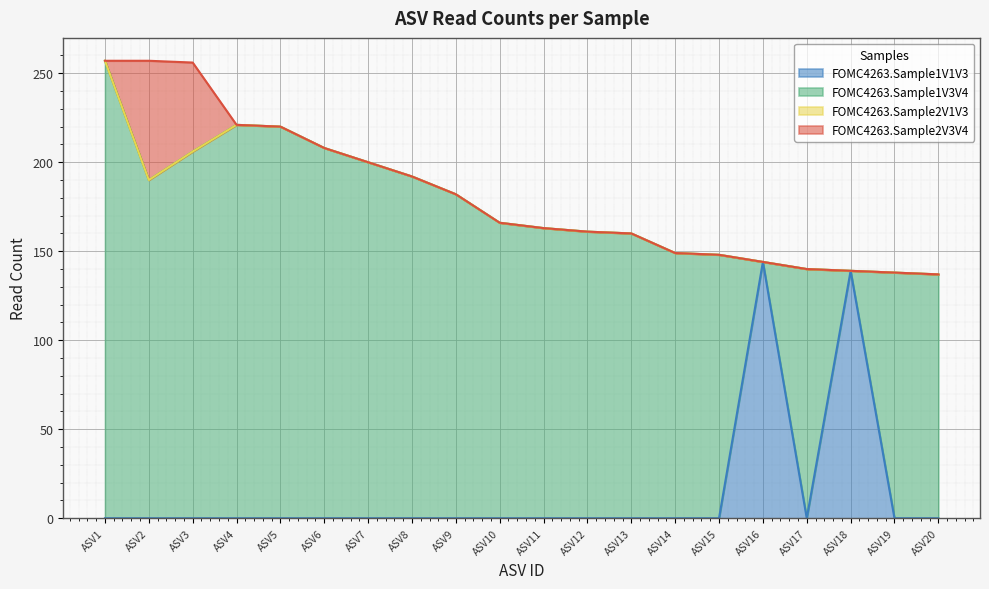

True or false: FOMC4263.Sample2V1V3 and FOMC4263.Sample1V1V3 cross at least once.

False